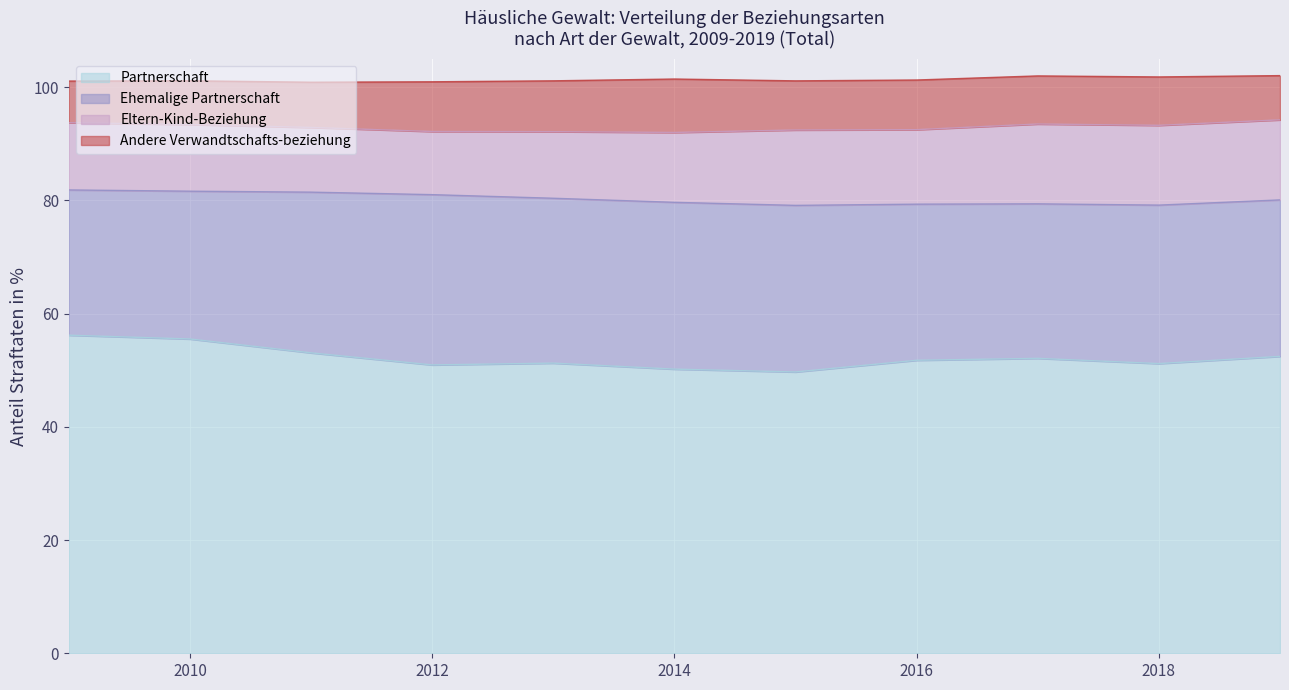

True or false: Andere Verwandtschafts-beziehung and Eltern-Kind-Beziehung intersect in this chart.

False